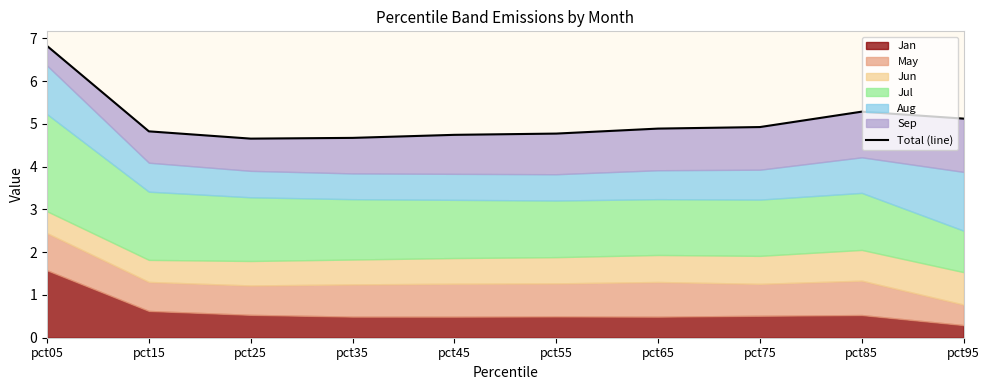

How many interior local peaks (higher than both neighbors) does the data have?

1